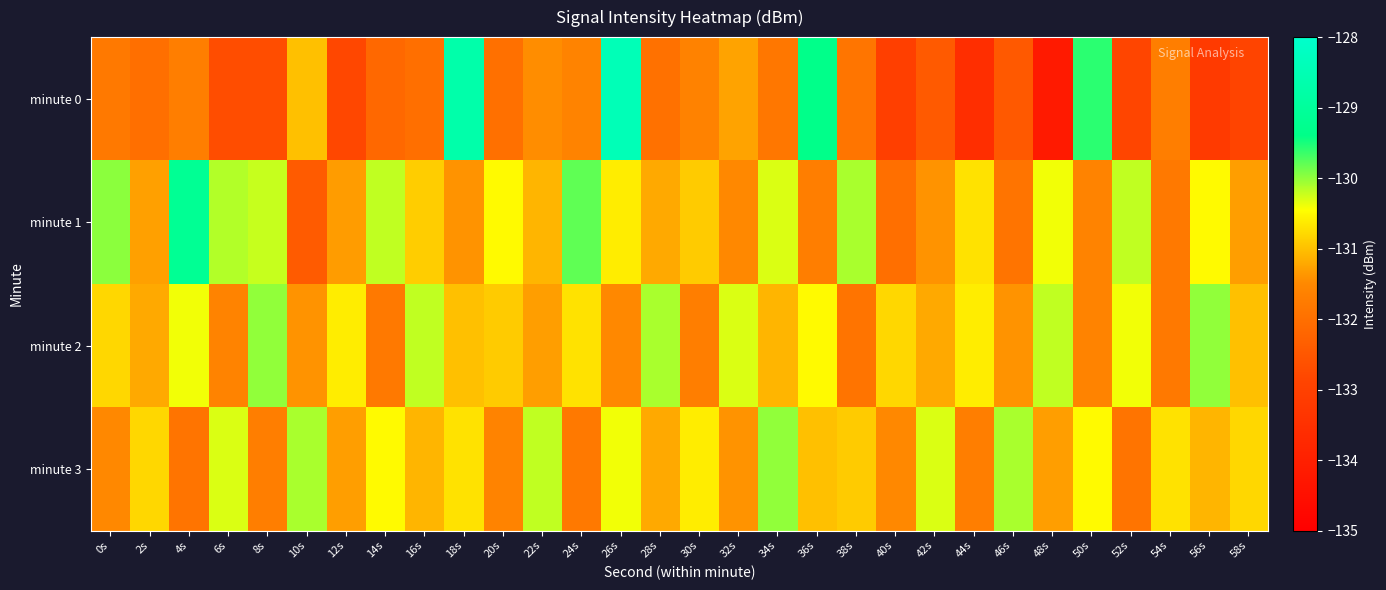

What is the maximum value shown in the chart?

-128.4